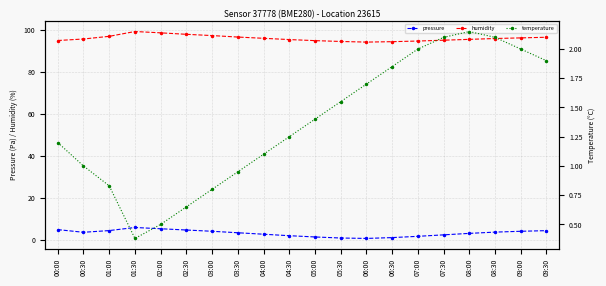

True or false: humidity has more than 0 points higher than both neighbors.

True